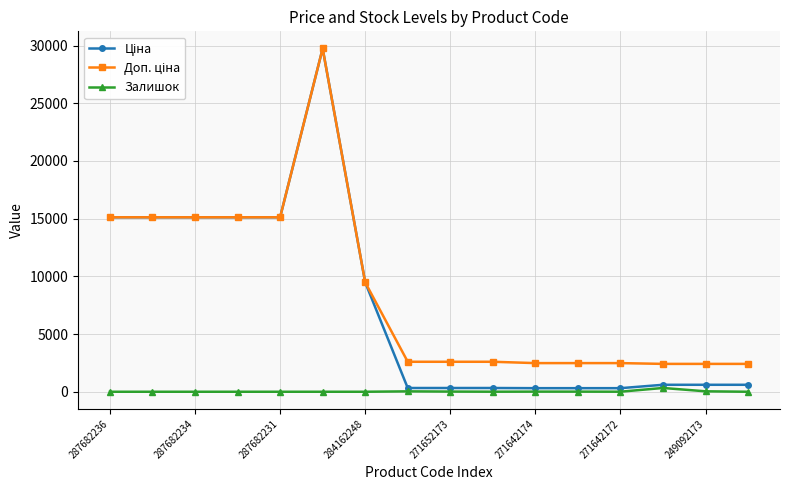

At how many categories does at least one series exceed 12984?

6